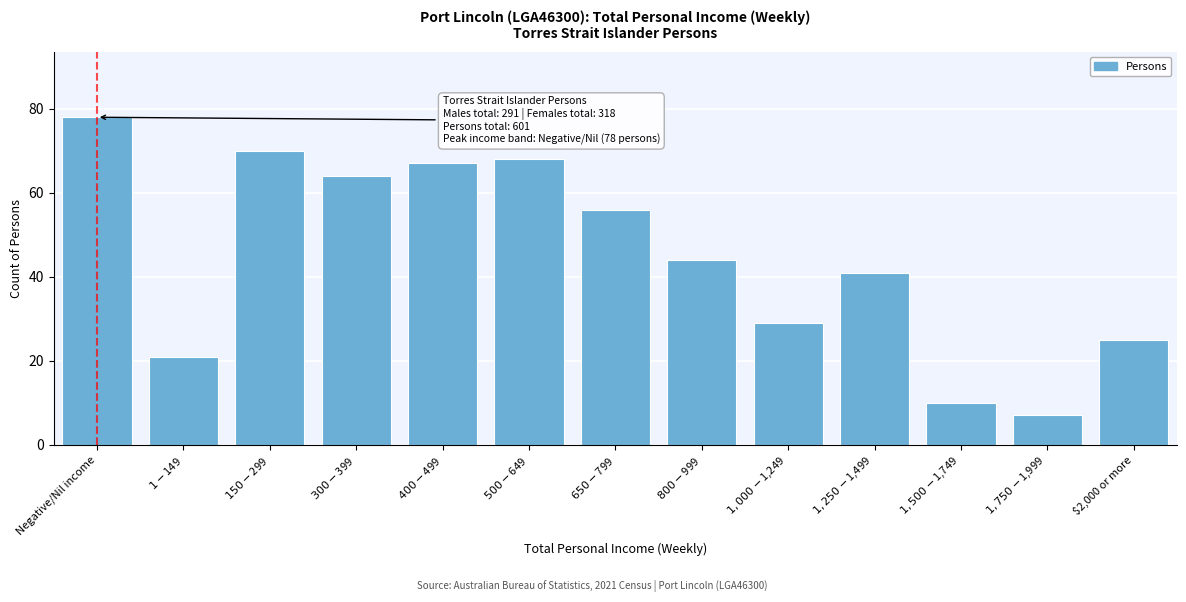

Reading left to right, what are all the values shown in this chart?

78	21	70	64	67	68	56	44	29	41	10	7	25